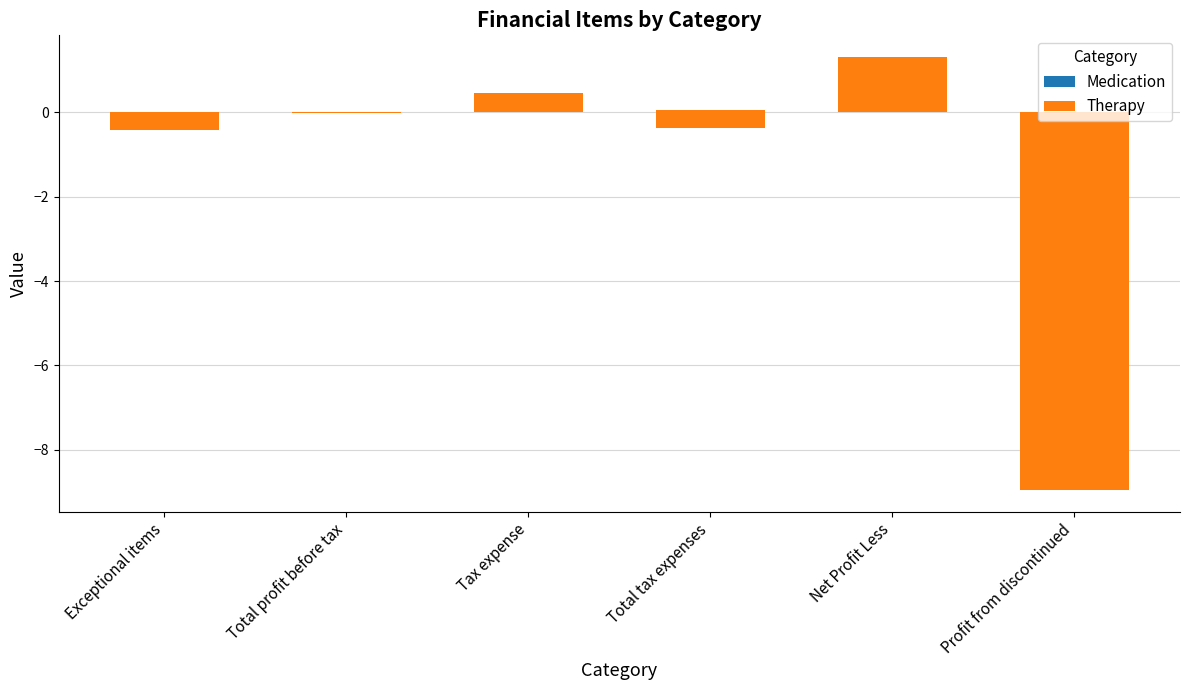

Reading right to left, extract all data points from this chart.

Medication: 0.0	0.0	0.1	0.0	0.0	0.0
Therapy: -8.9	1.3	-0.4	0.5	-0.0	-0.4